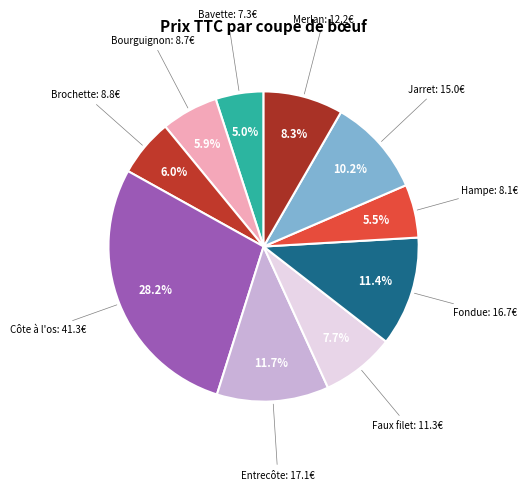

How many segments does this pie chart have?

10